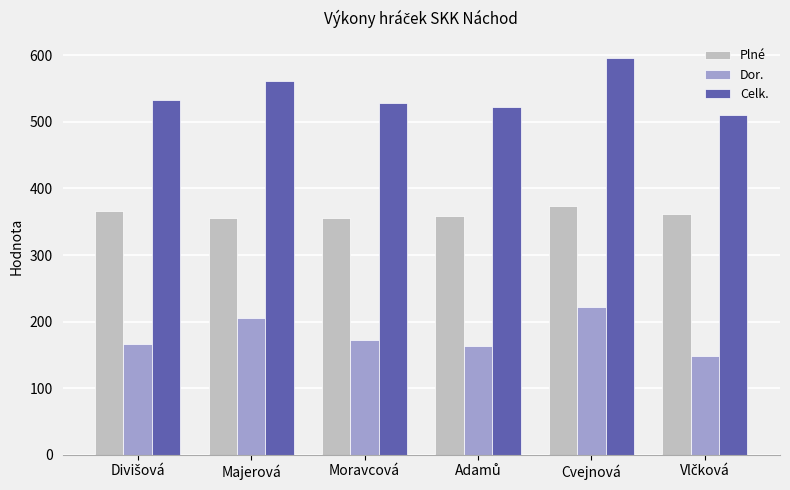

Between Majerová and Cvejnová, which series saw the biggest shift?

Celk.